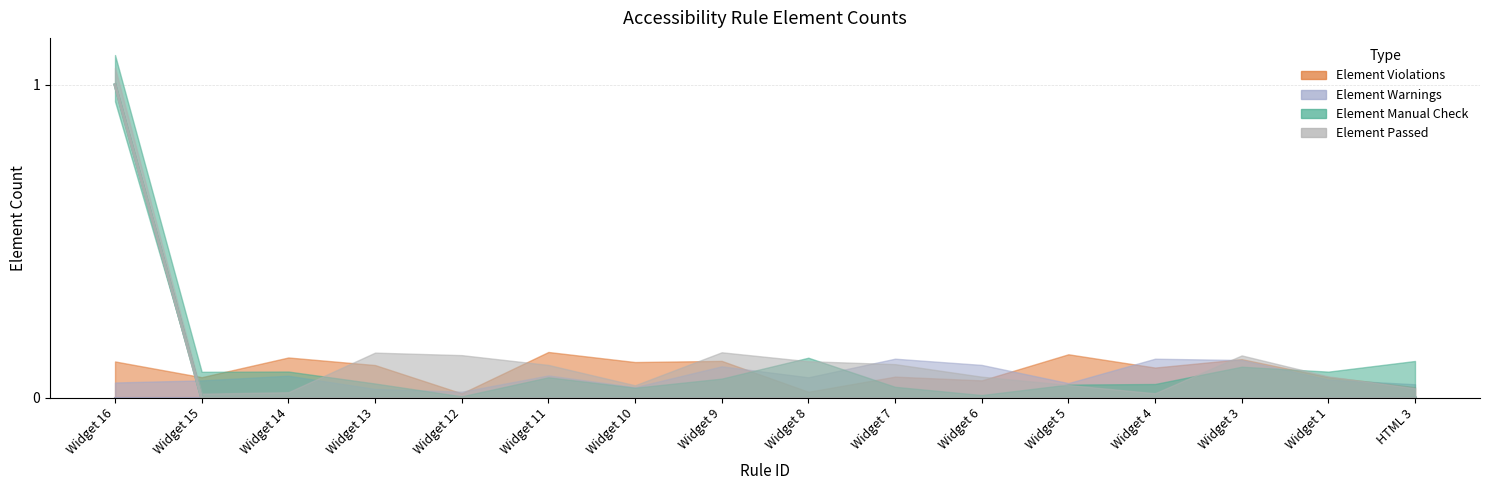

What are all the series names shown in the legend?

Element Violations, Element Warnings, Element Manual Check, Element Passed